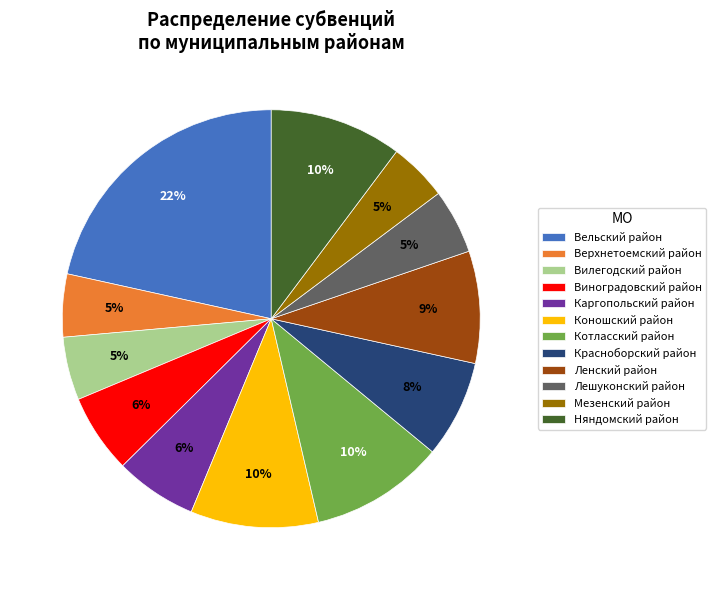

What percentage is the Каргопольский район slice, to the nearest percent?

6%